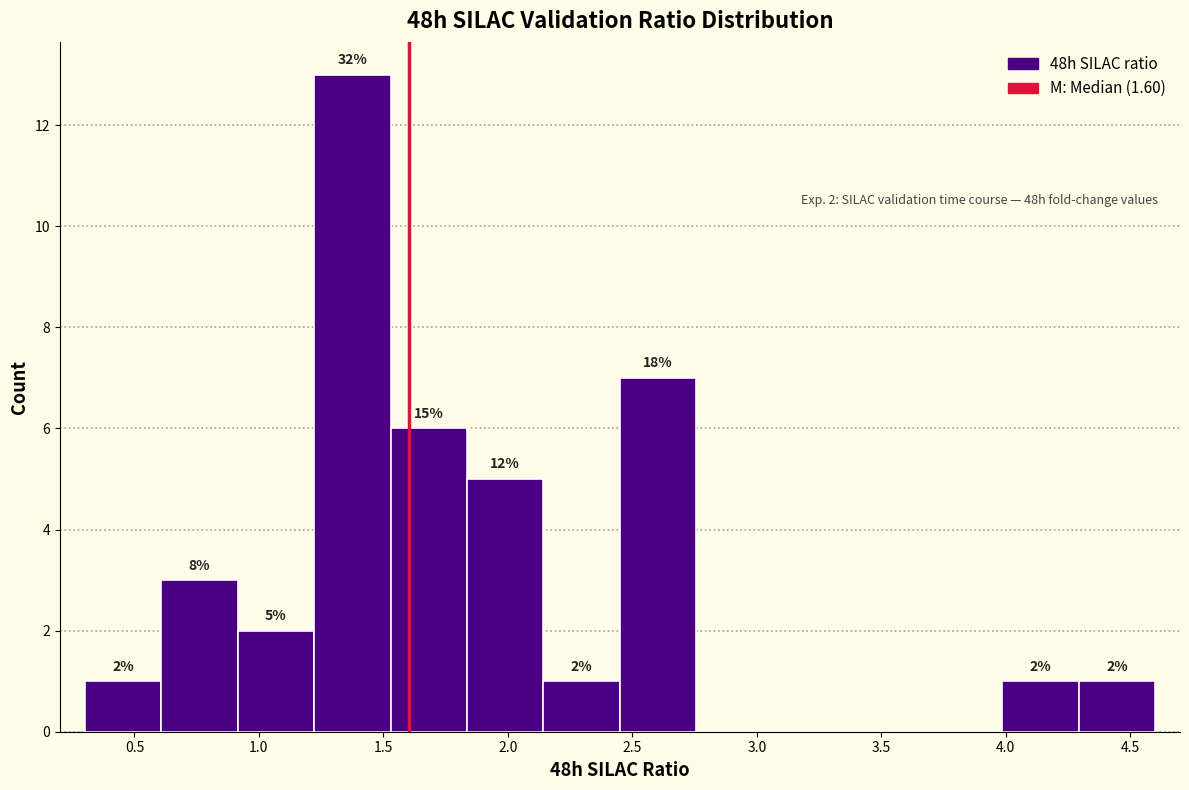

Over which range of the x-axis is the bar tallest?

1.20 to 1.55